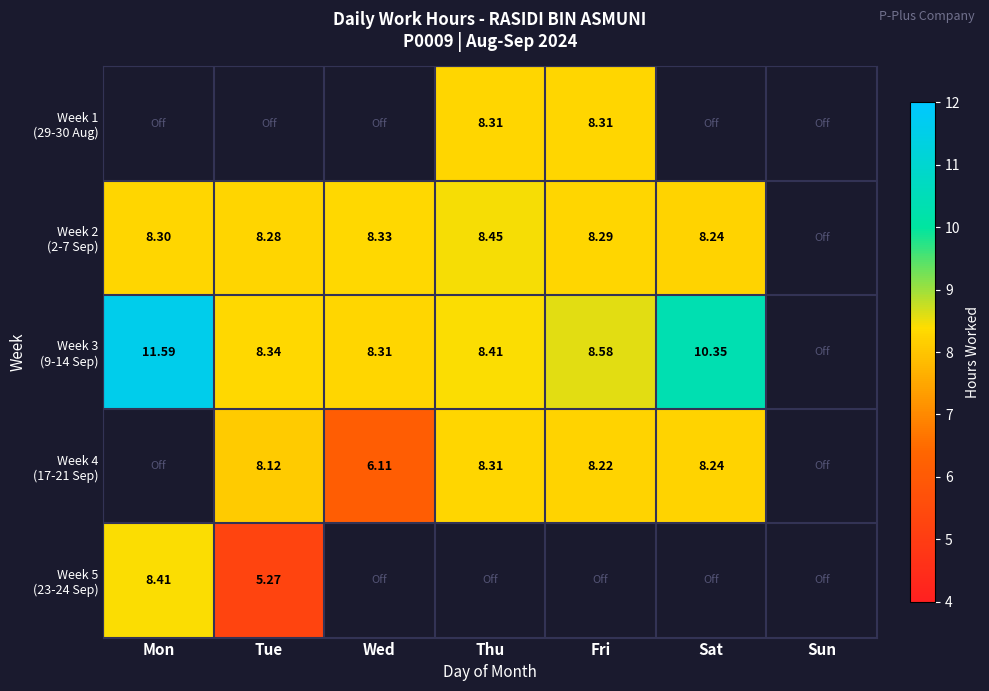

At which category does the chart reach its peak across all series?

Mon